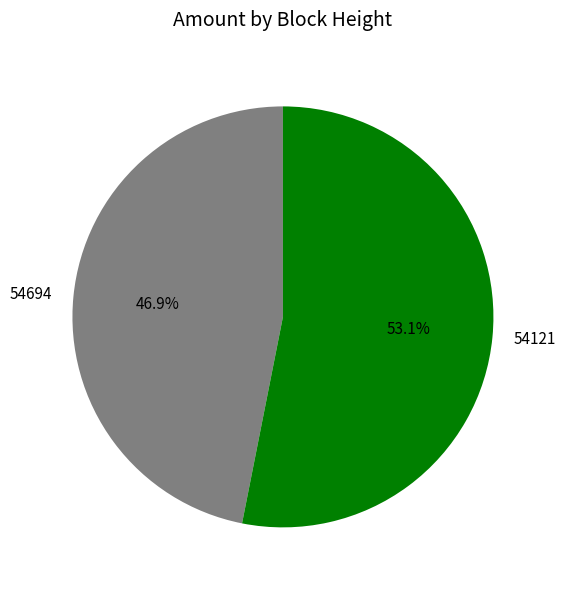

Combined, what portion of the pie is 54694 and 54121?

100.0%